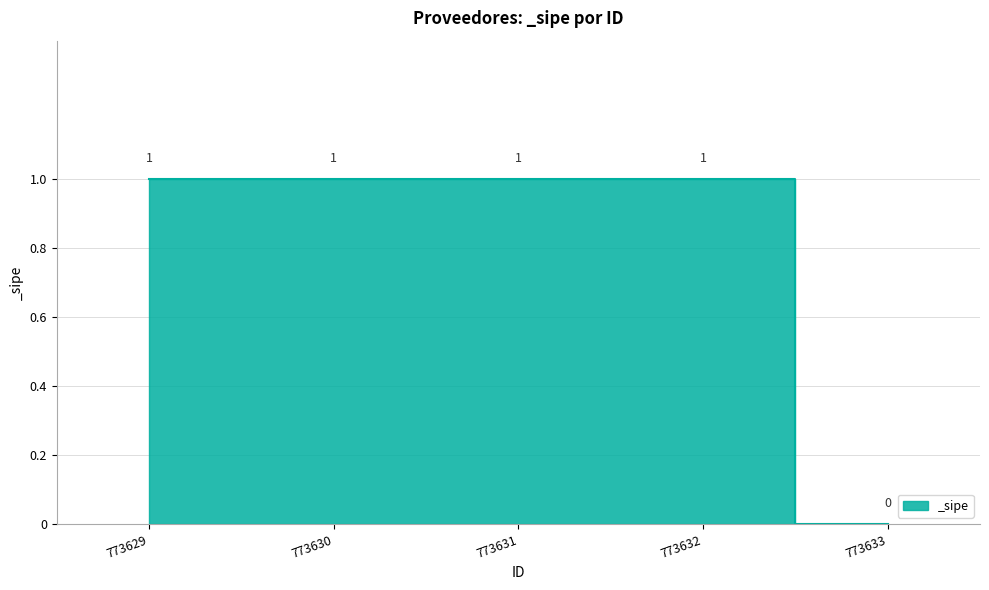

Reading left to right, what are all the values shown in this chart?

1	1	1	1	0